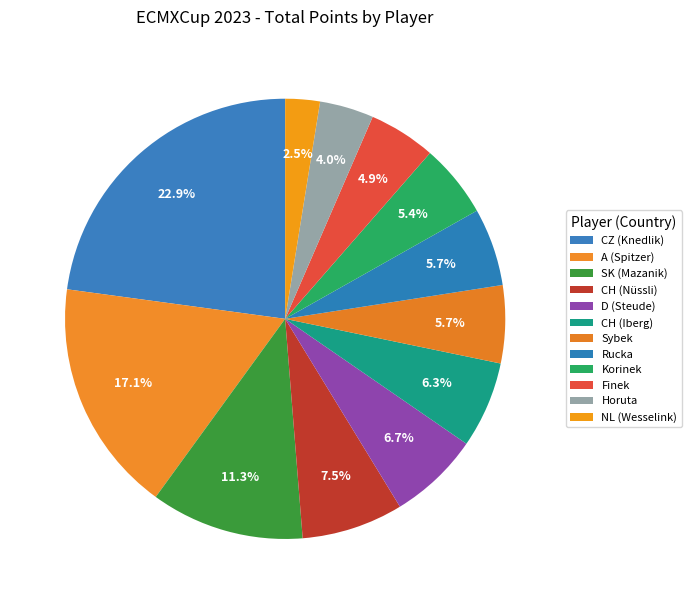

What percentage is the CH (Iberg) slice, to the nearest percent?

6%